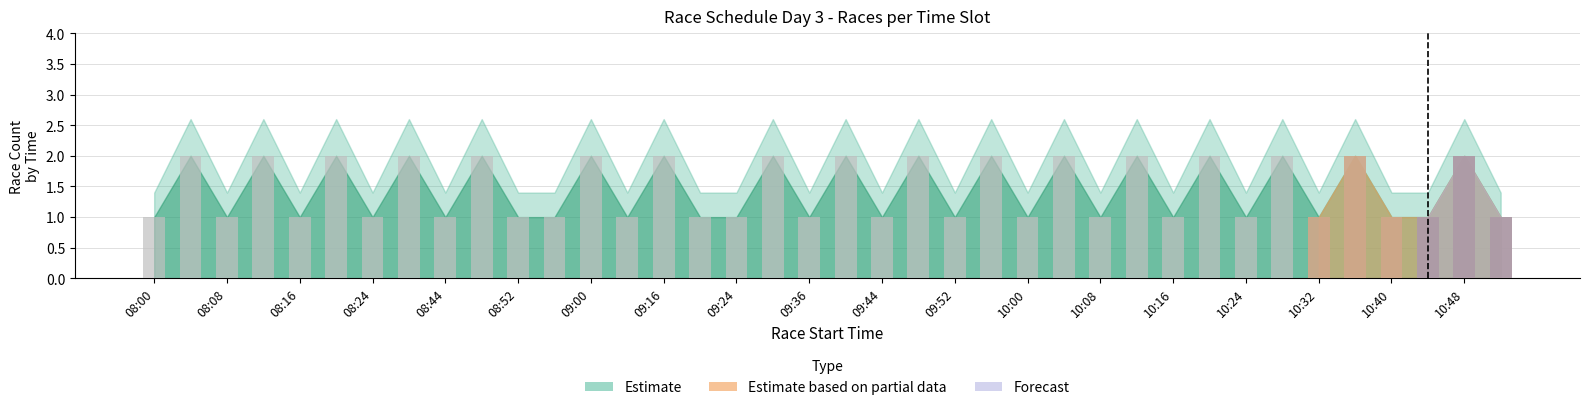

How many bars are there in total?

38